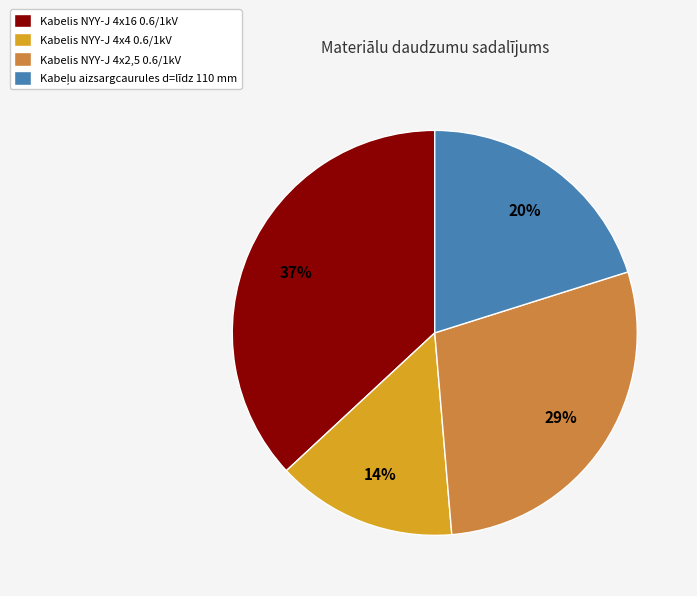

Is it true that Kabelis NYY-J 4x2,5 0.6/1kV is 29% of the pie?

True